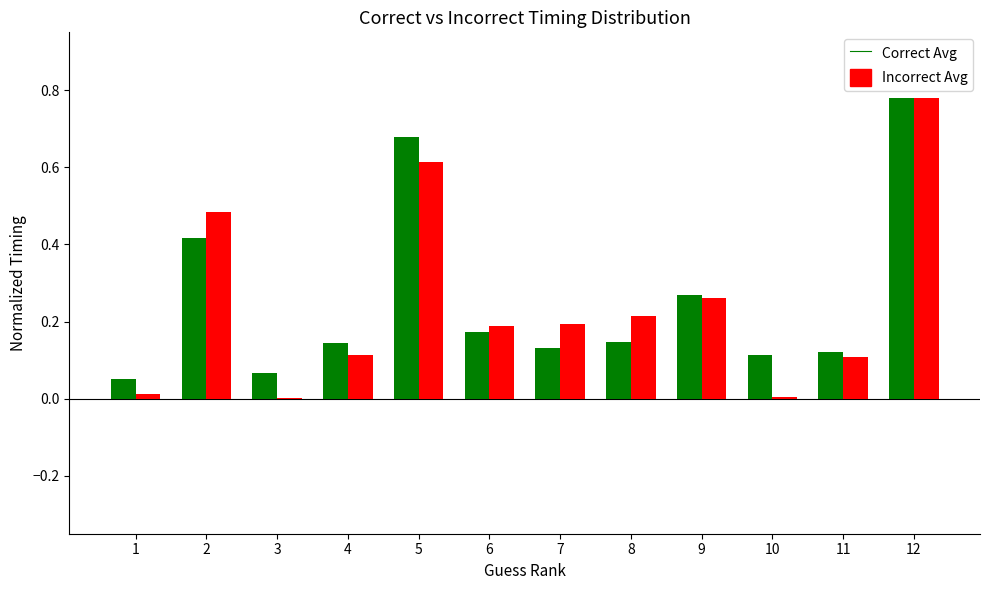

At which category is the sum across all series the highest?

12